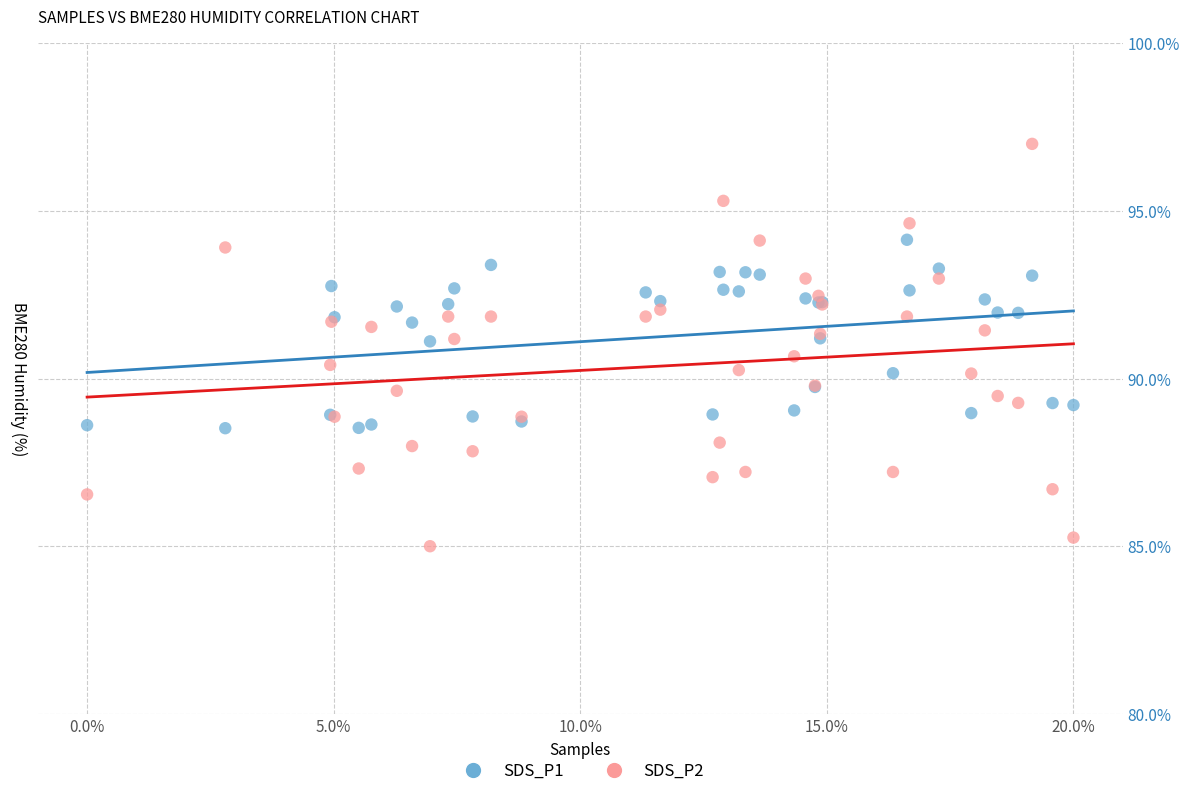

Which series contains the lowest Y value?

SDS_P2